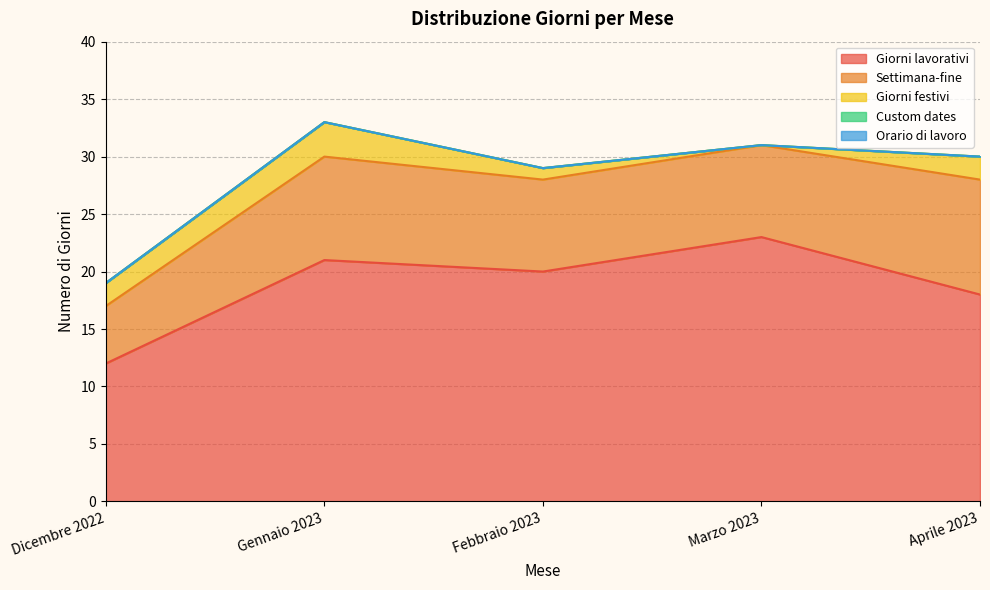

Does the chart have visible grid lines?

Yes